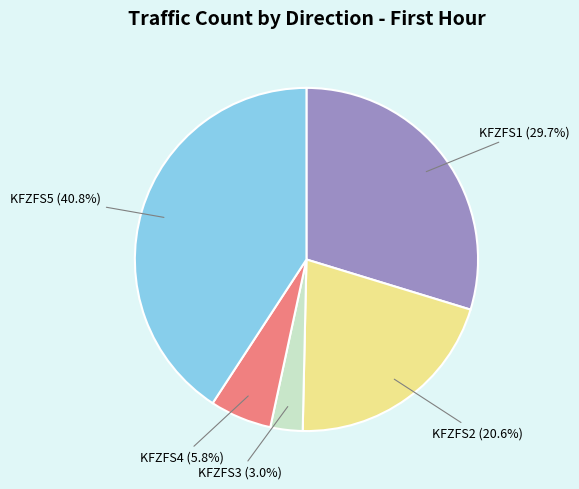

The KFZFS3 slice represents 16% of the pie. True or false?

False